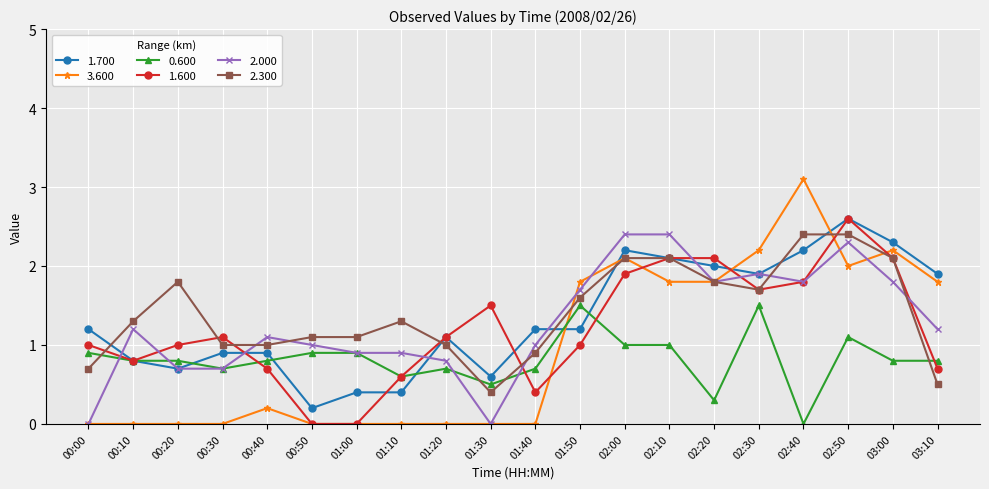

What is the value of the 1.700 point at the 11th from the left?

1.2